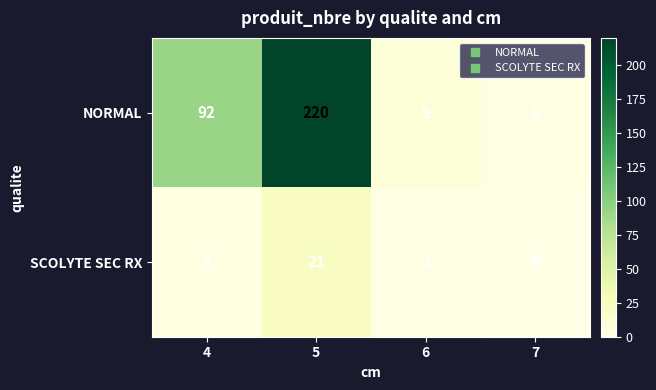

Reading left to right, extract all data points from this chart.

NORMAL: 92	220	9	1
SCOLYTE SEC RX: 3	21	2	0